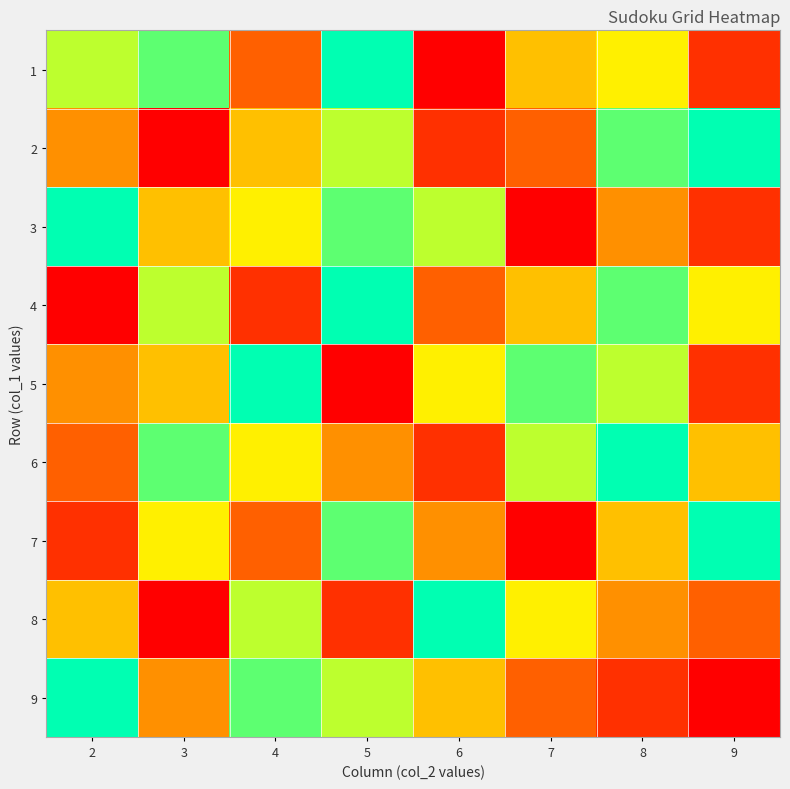

At how many categories does at least one series exceed 1?

8